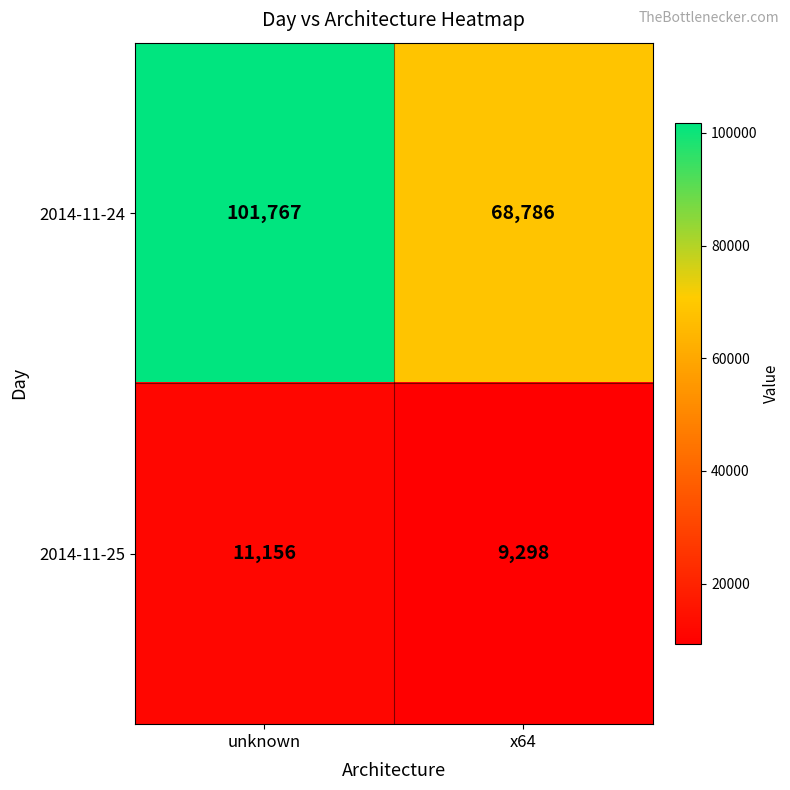

At which category is the sum across all series the highest?

unknown